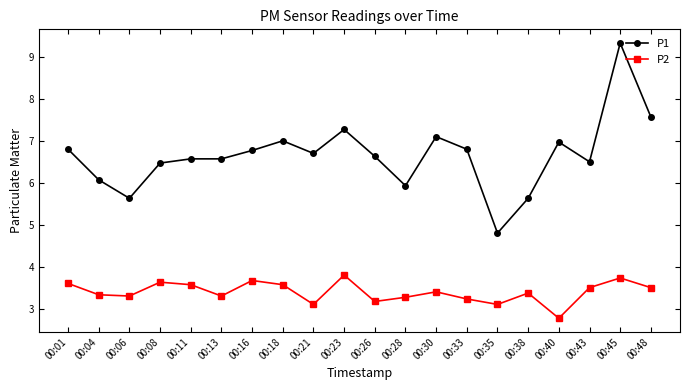

What is the total value across all series at 00:28?

9.2